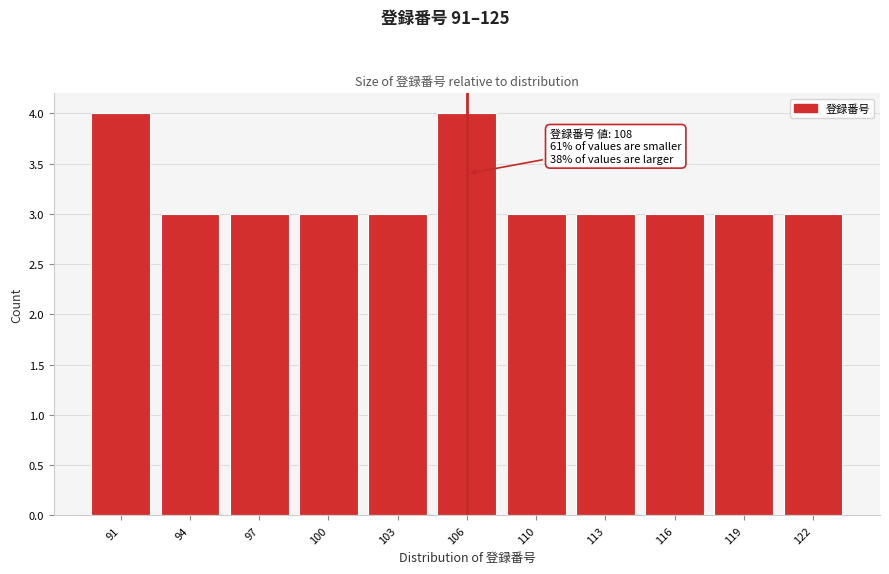

Reading left to right, list all the values displayed in this chart.

91=4	94=3	97=3	100=3	103=3	106=4	110=3	113=3	116=3	119=3	122=3